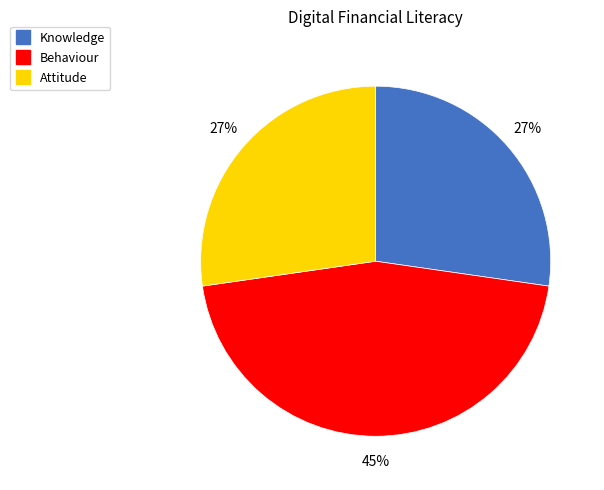

Does Knowledge account for over 50% of the chart?

No